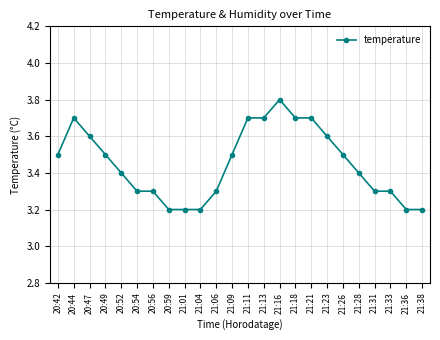

The value at 21:06 is 3.3. True or false?

True